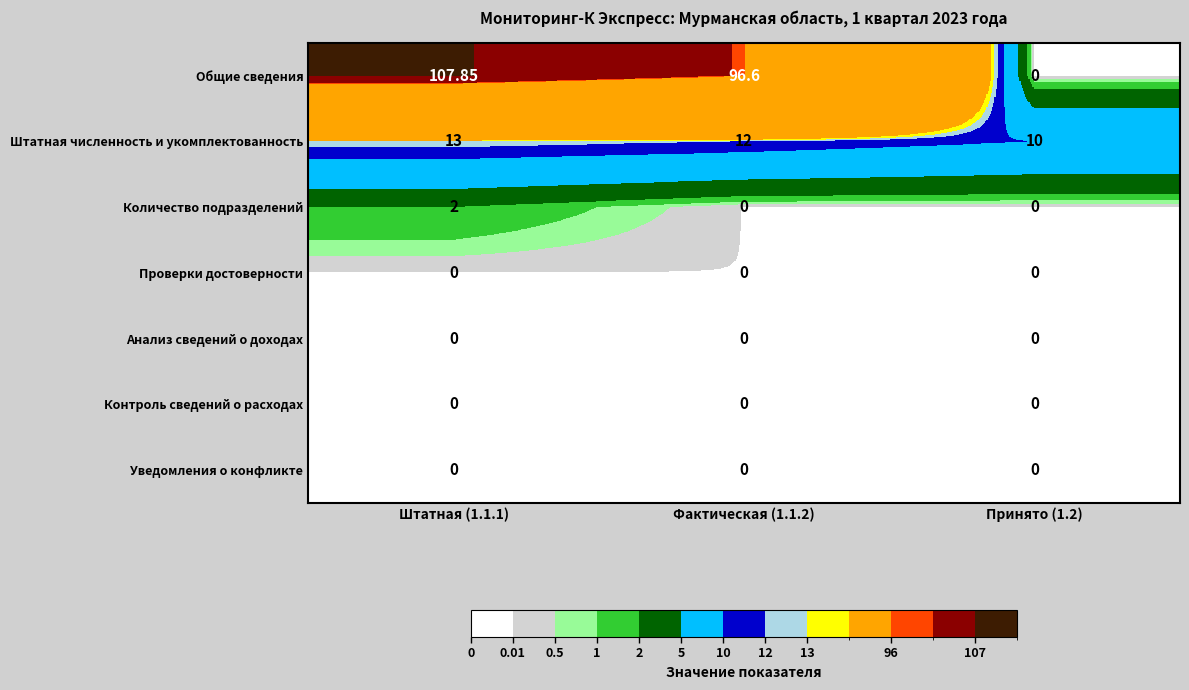

Which series has the largest total across all categories?

Общие сведения